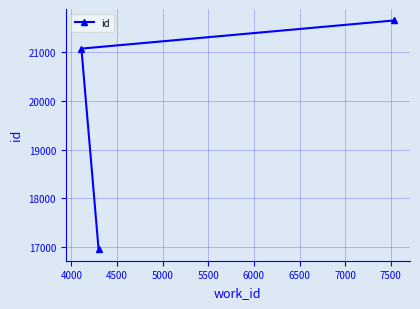

How many lines are shown in the chart?

1